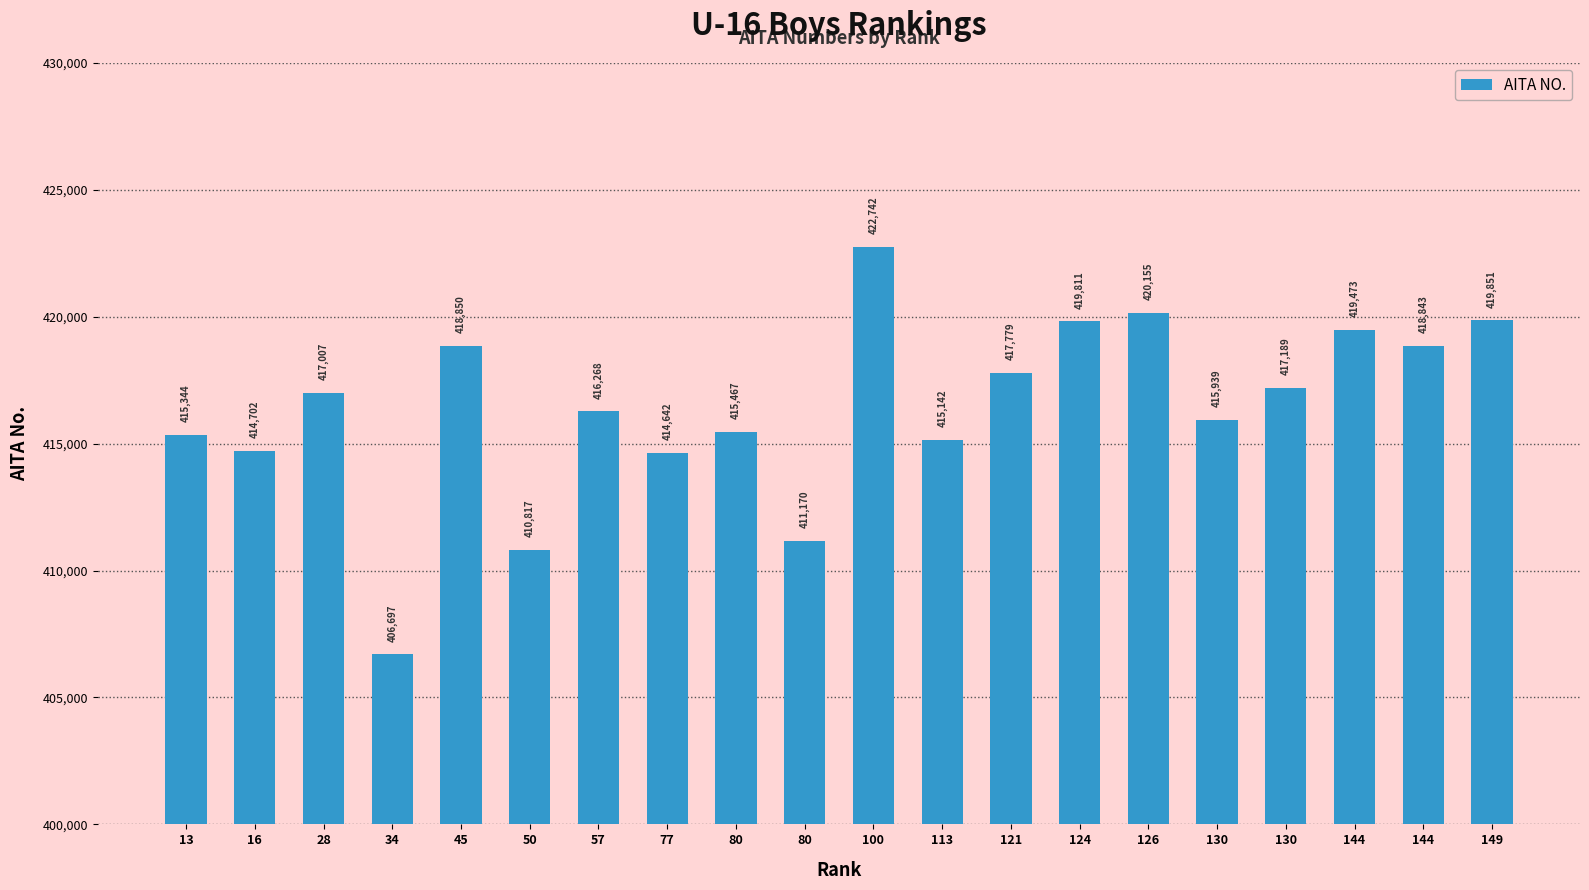

Count the number of categories in the chart.

20